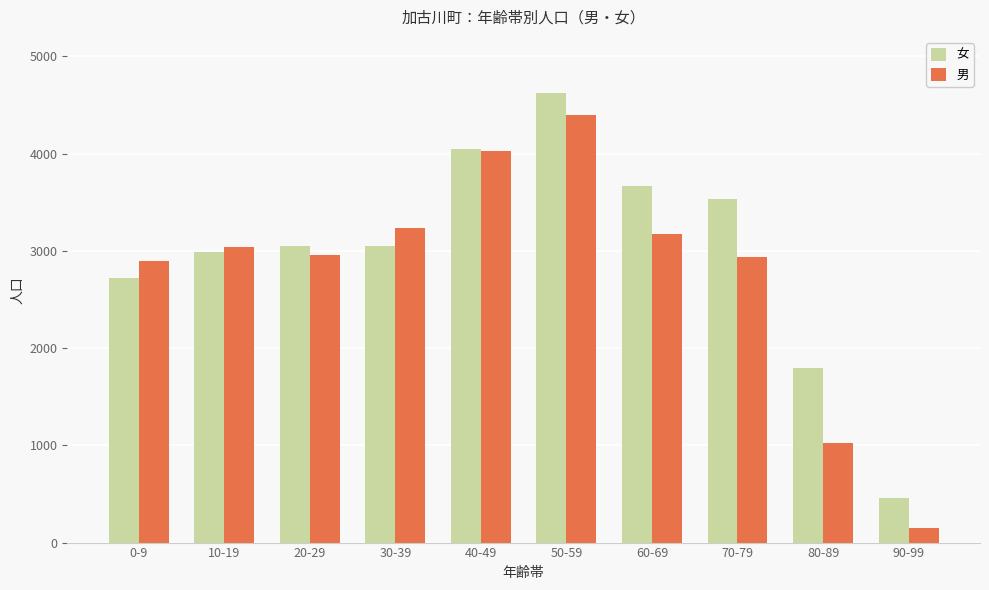

List the series in order of their overall mean, lowest first.

男, 女